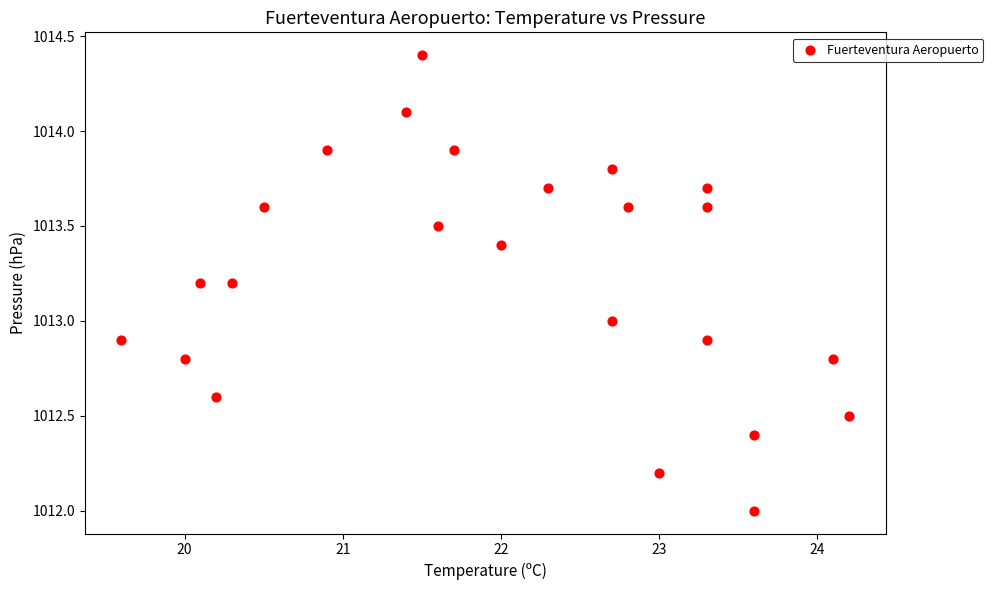

What is the range of Y values (max minus min)?

2.4